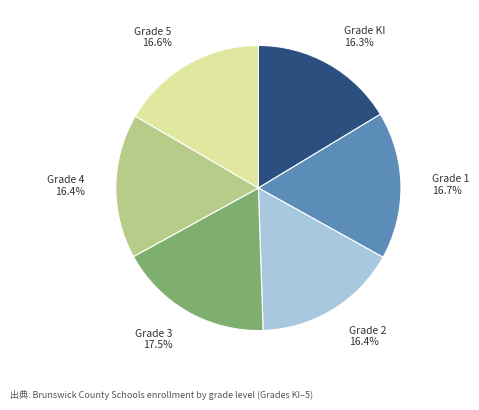

To the nearest percent, what is the average slice percentage?

17%